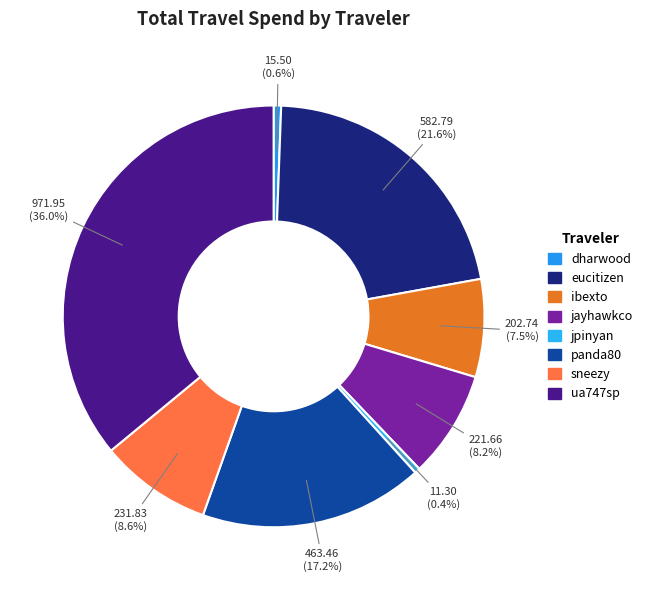

How many slices are in this pie chart?

8